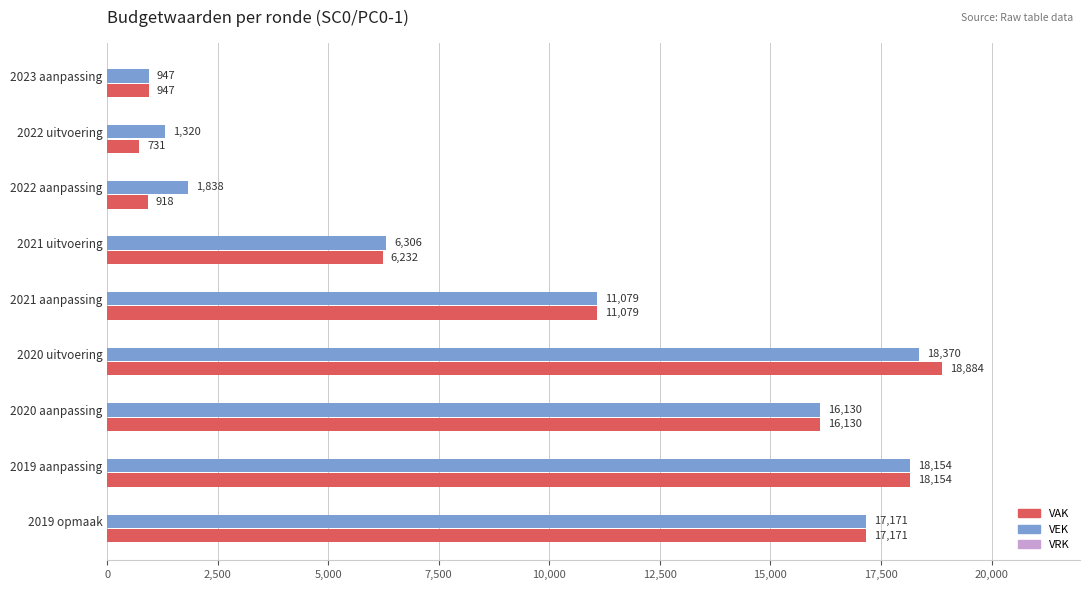

Which label corresponds to the largest value in the chart?

2020 uitvoering